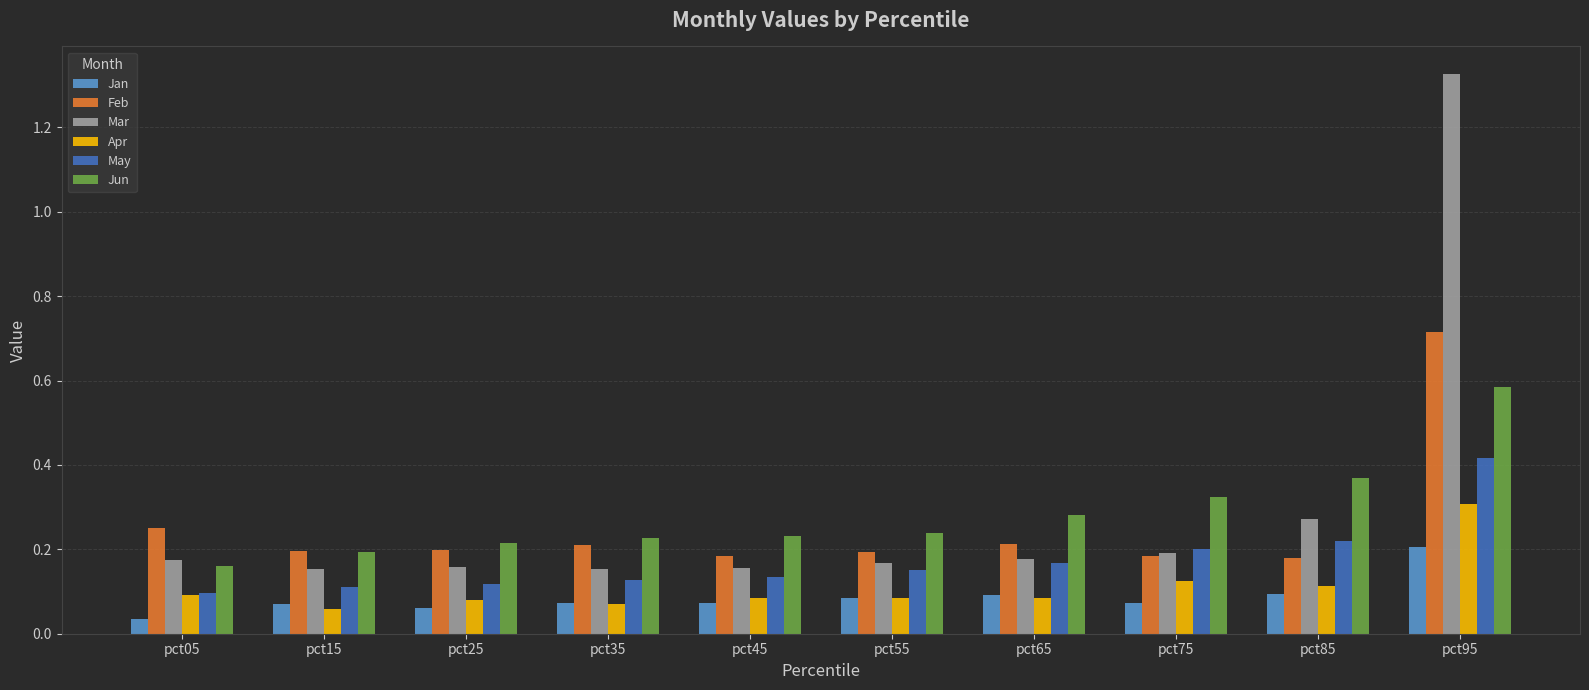

Which label corresponds to the largest value in the chart?

pct95